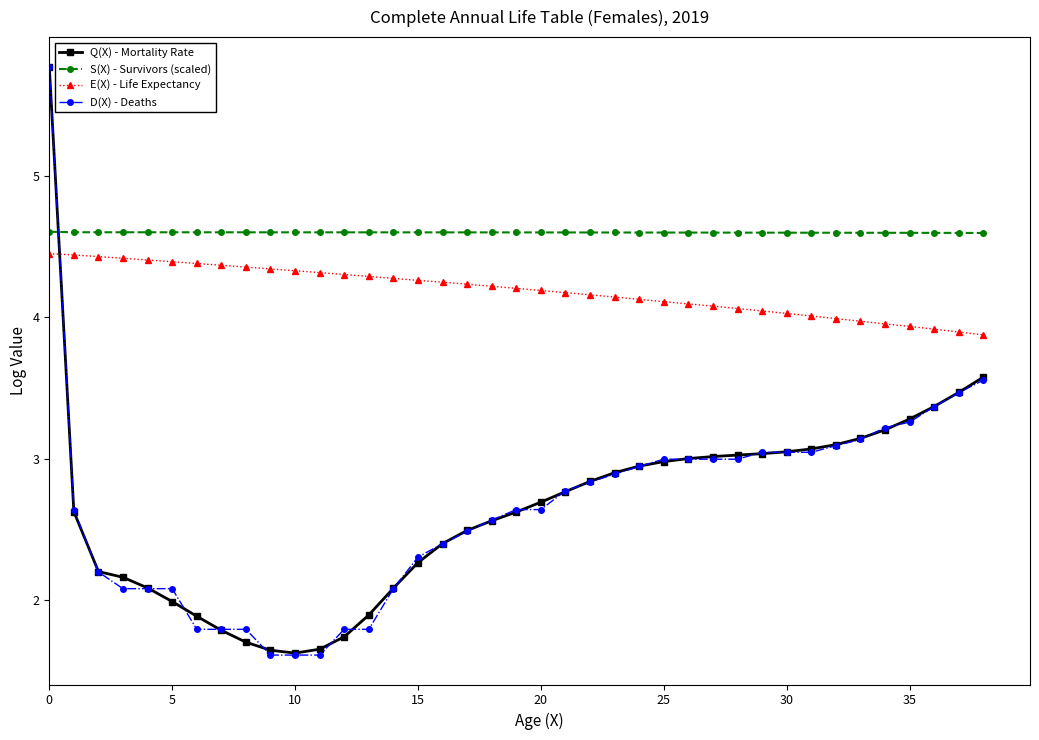

What is the highest value of the Q(X) - Mortality Rate series?

5.8